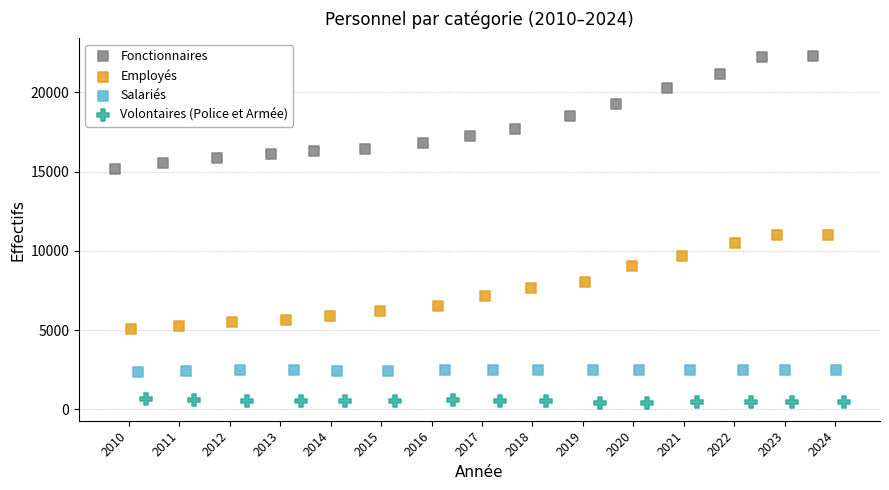

Which series reaches the maximum Y coordinate?

Fonctionnaires